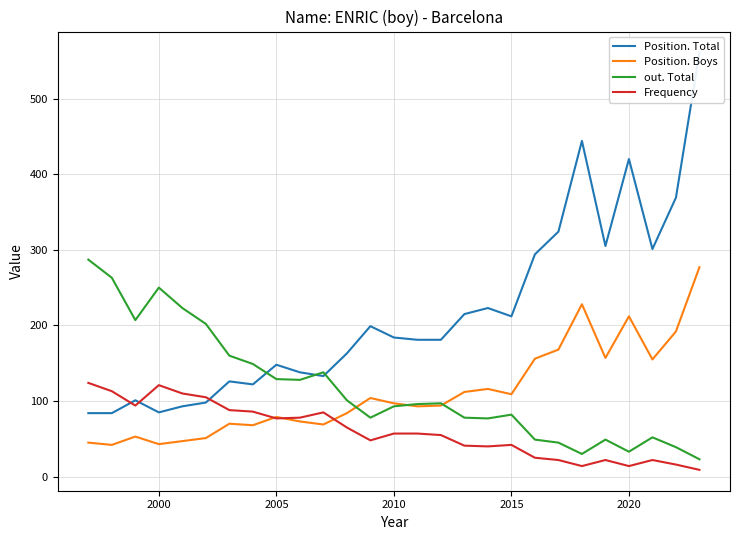

What is the value of the Frequency point at the 11th from the left?

85